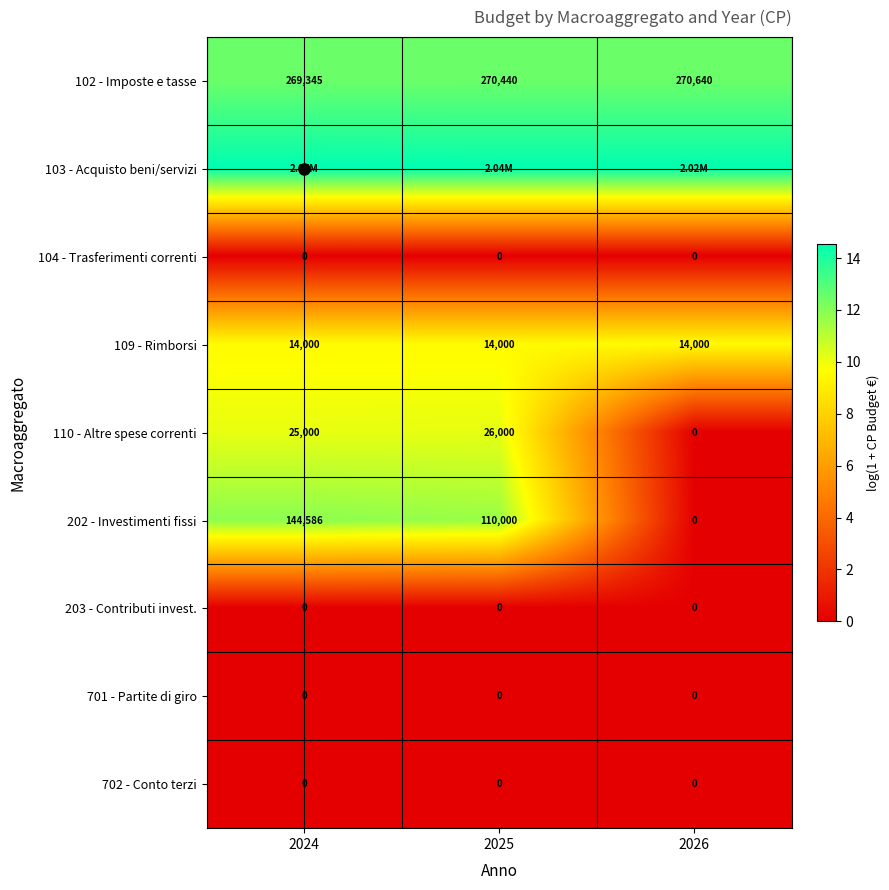

The 102 - Imposte e tasse series shows 4.8 at 2024. True or false?

False